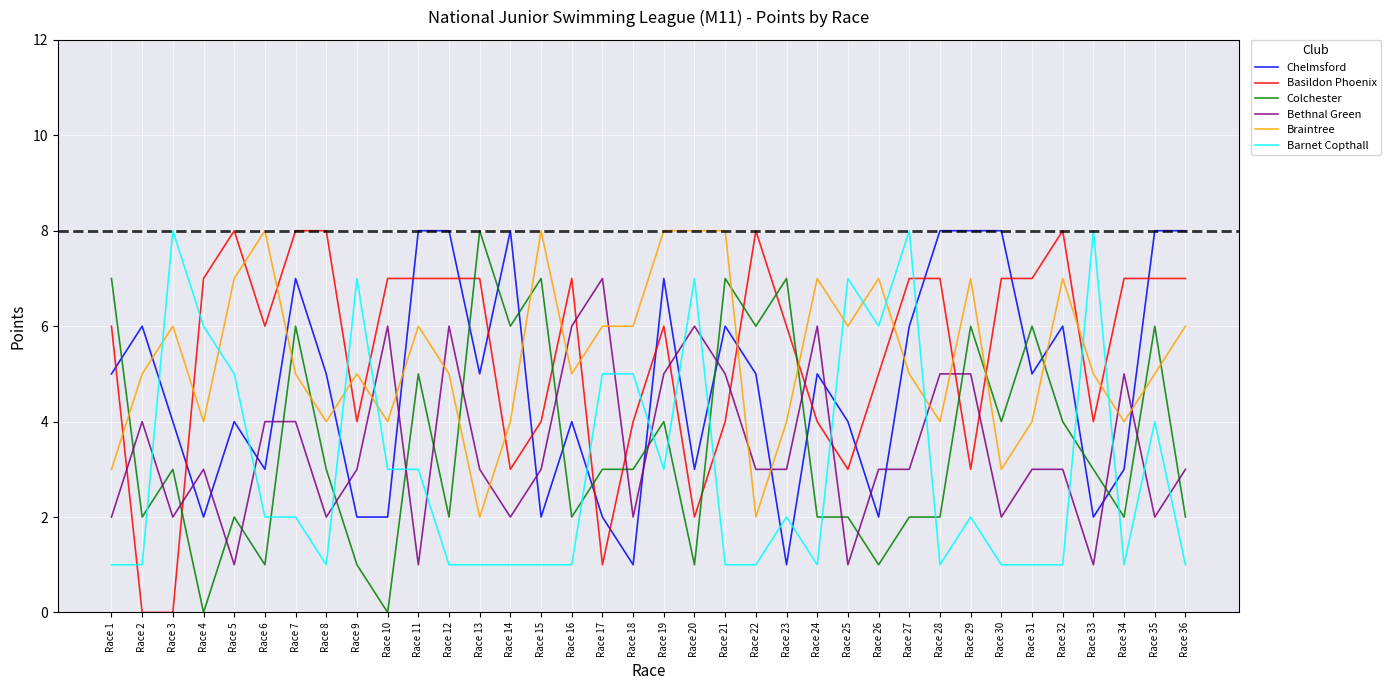

What is the total value across all series at Race 16?

25